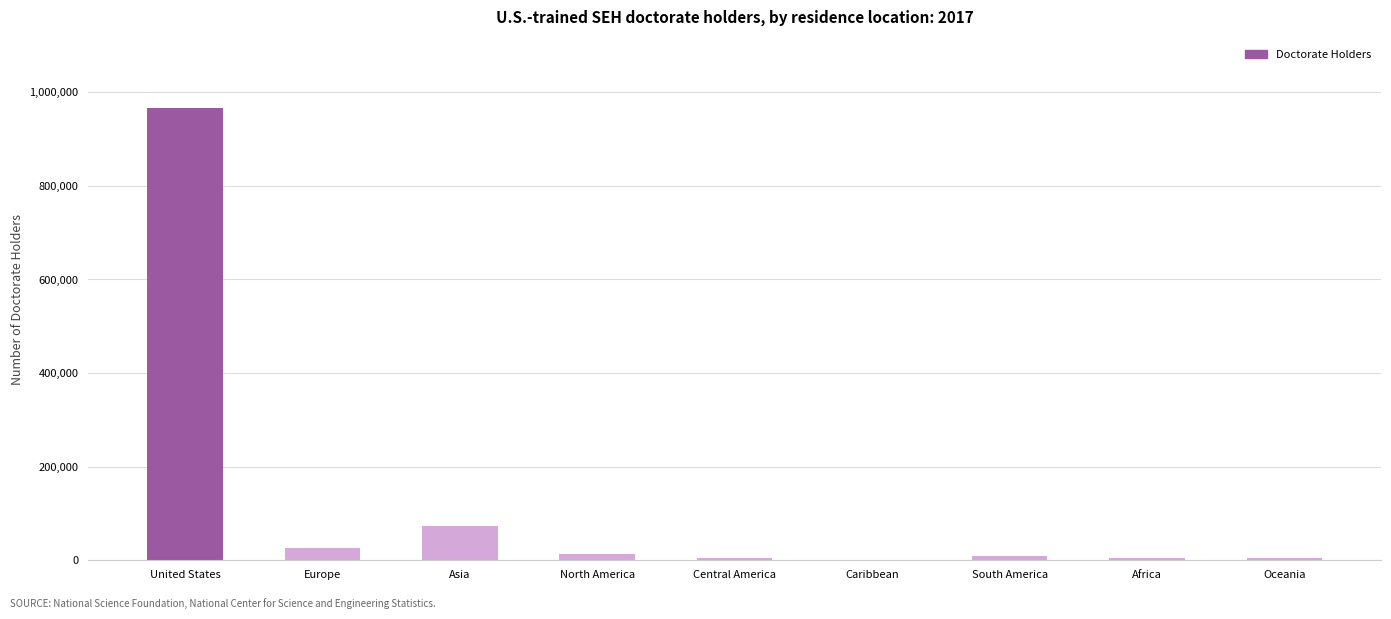

At which label is the value closest to 484125?

Asia